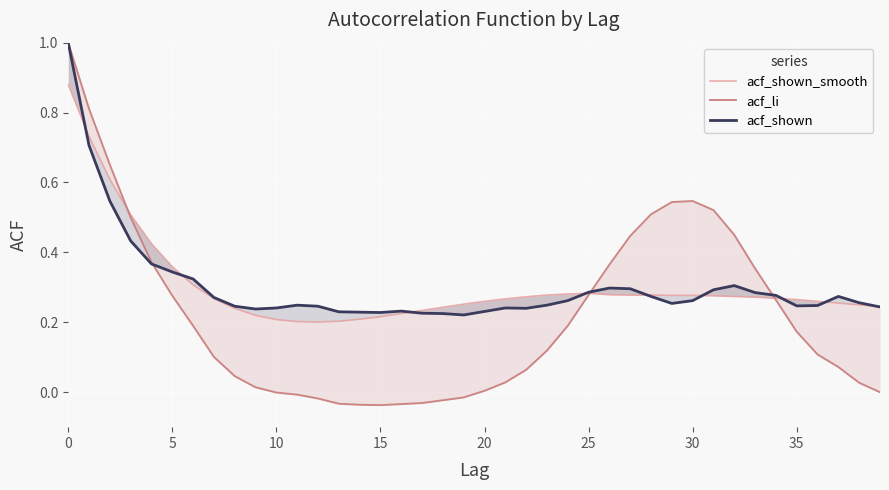

Read the acf_shown_smooth value at 33.

0.3